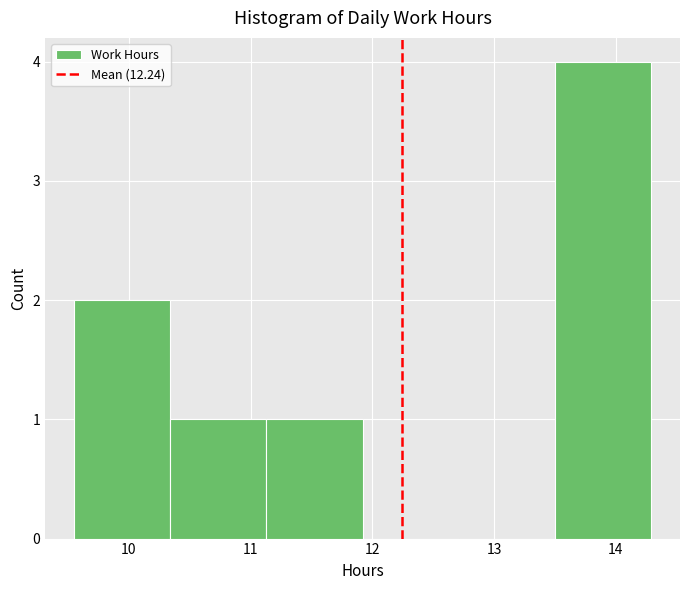

Reading left to right, list every bar in this chart as the range it spans on the x-axis followed by its height. Neither the bar edges nor the heights are printed on the chart, so give them approximately, as read against the axes.

9.55 to 10.34: 2
10.34 to 11.13: 1
11.13 to 11.92: 1
11.92 to 12.71: 0
12.71 to 13.50: 0
13.50 to 14.29: 4